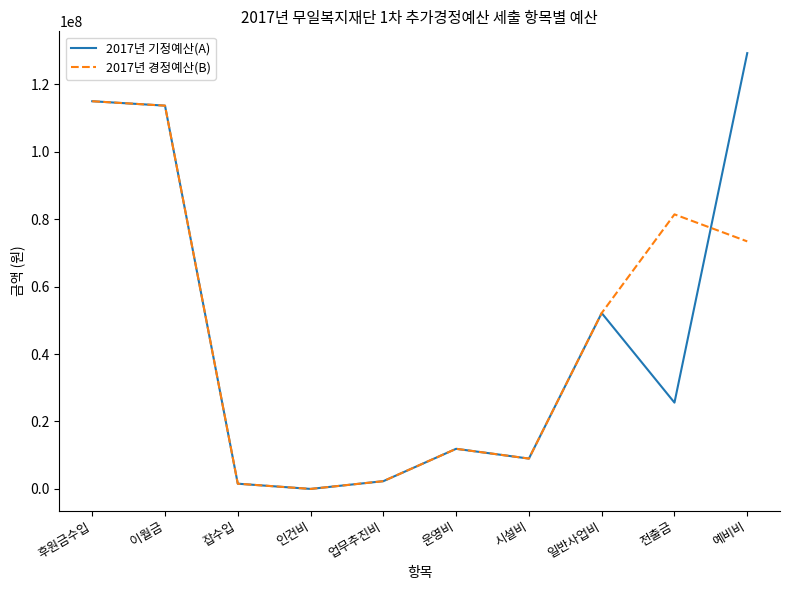

How many categories are shown in the chart?

10